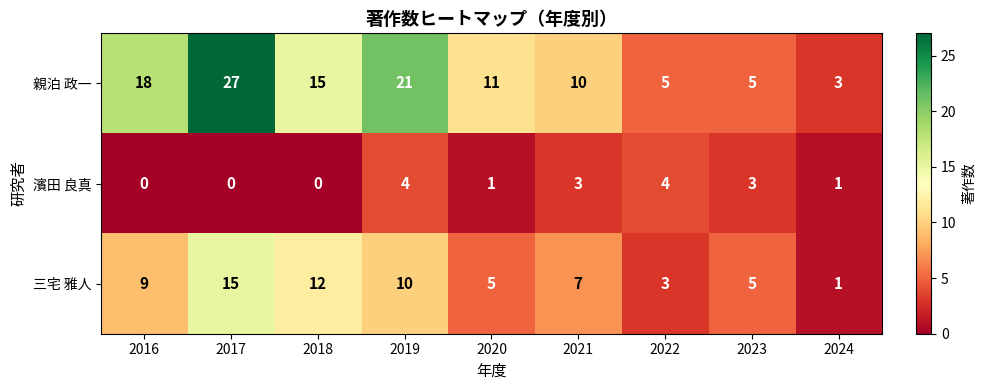

Where does the 親泊 政一 series first go above 11?

2016